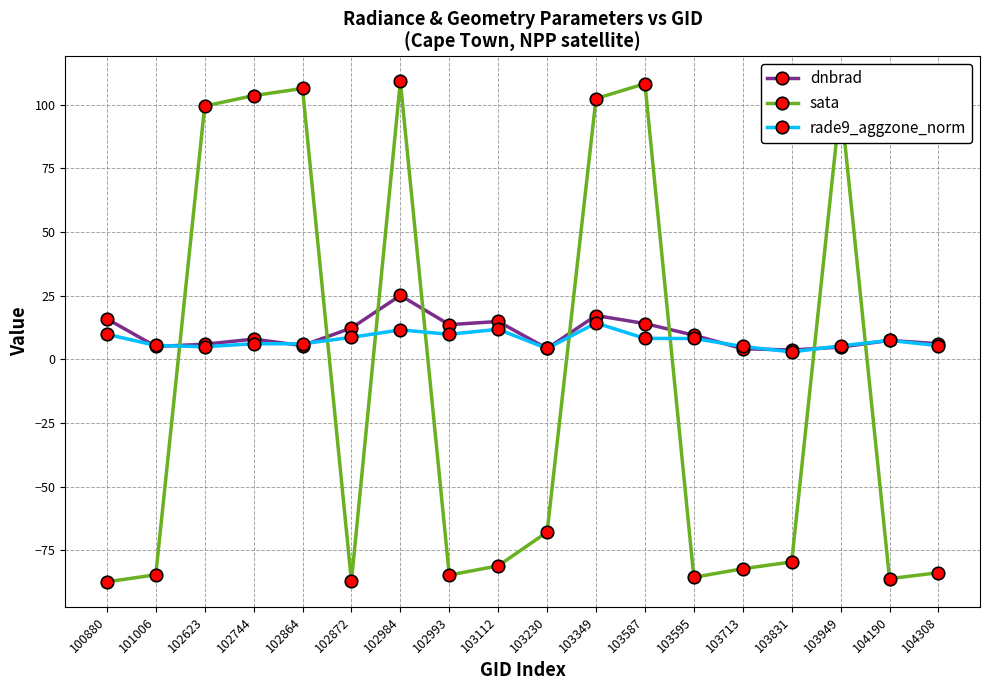

The rade9_aggzone_norm series shows 11.8 at 103112. True or false?

True